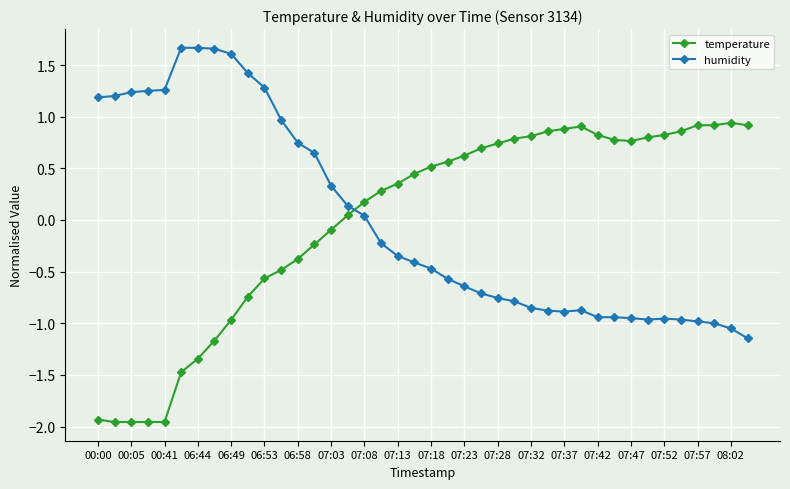

How many intersections are there between temperature and humidity?

1